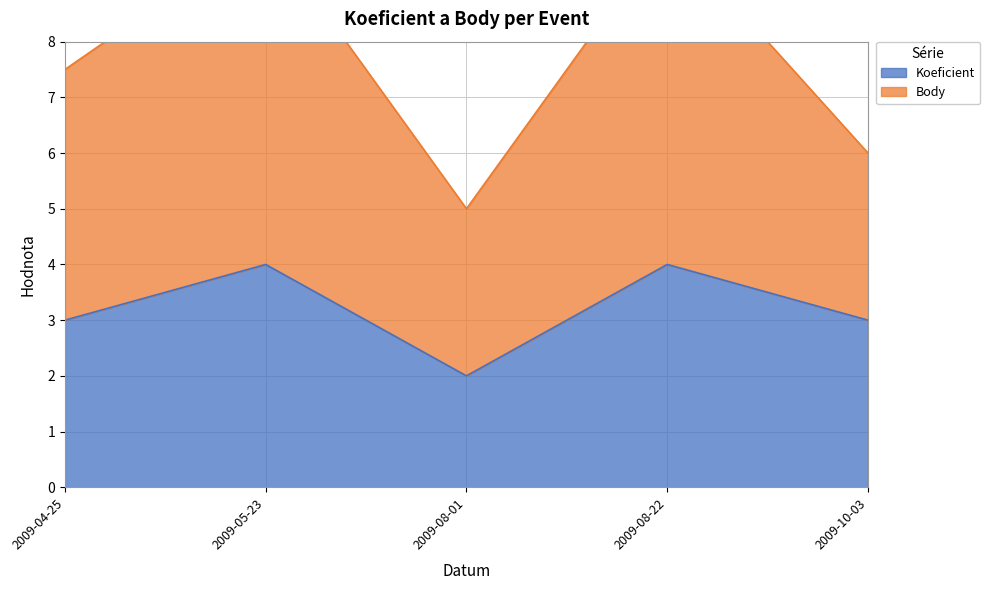

What is the difference between the Body values at 2009-05-23 and 2009-08-01?

5.0